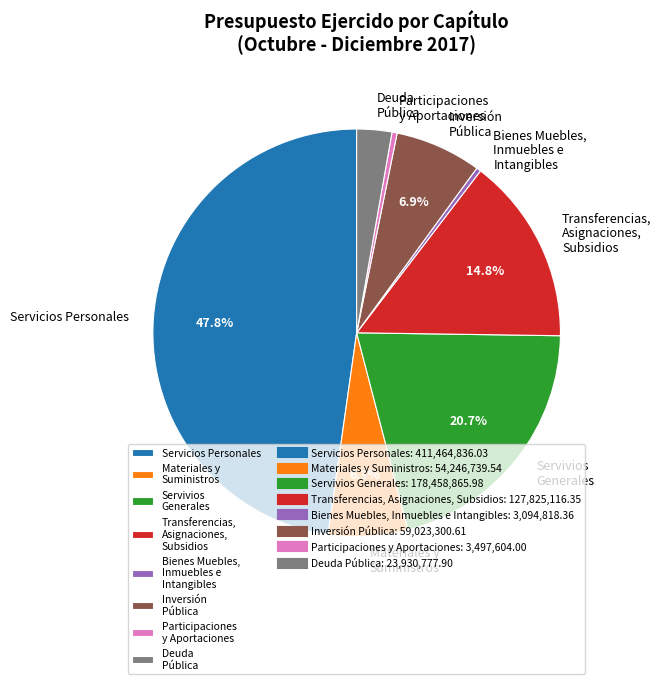

True or false: Bienes Muebles, Inmuebles e Intangibles accounts for 0% of the total.

True